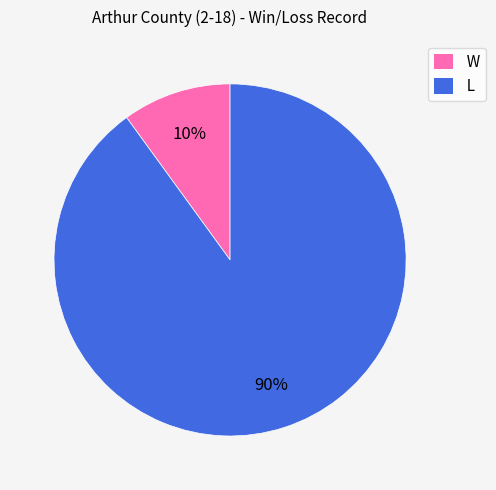

Is the sum of L and W greater than half?

Yes